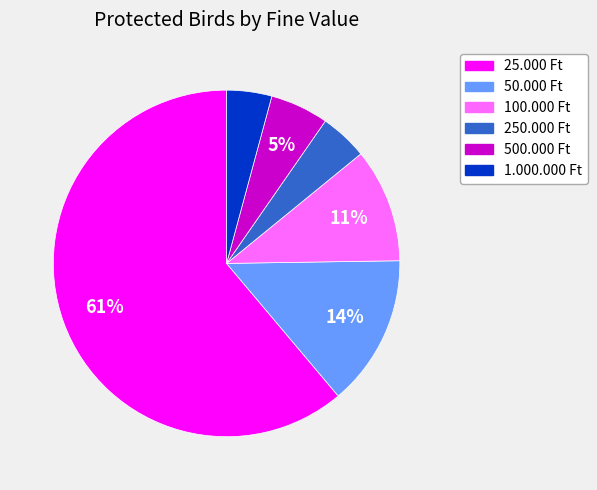

What percentage is the 100.000 Ft slice, to the nearest percent?

11%